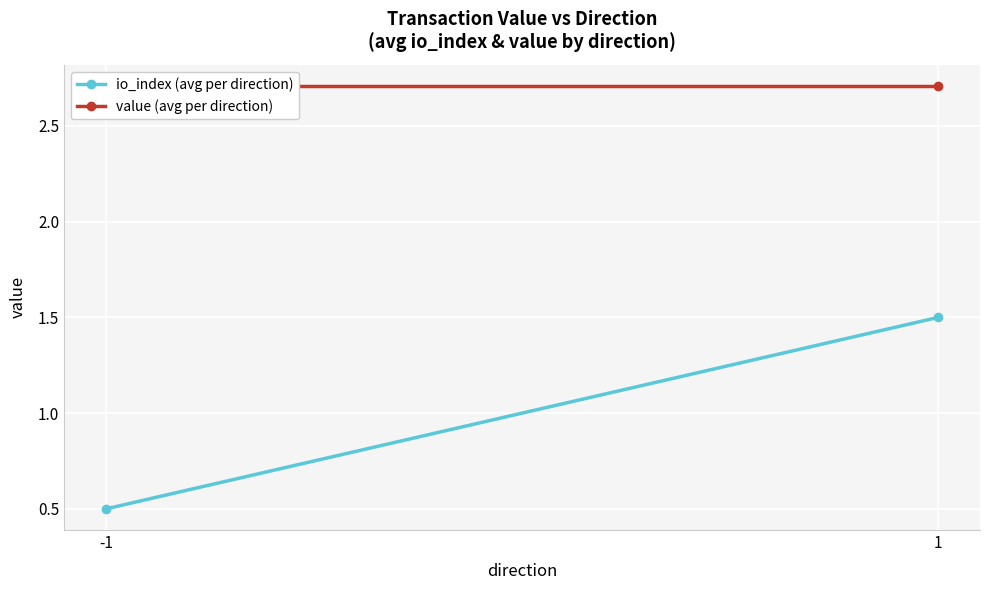

What is the smallest value displayed?

0.5